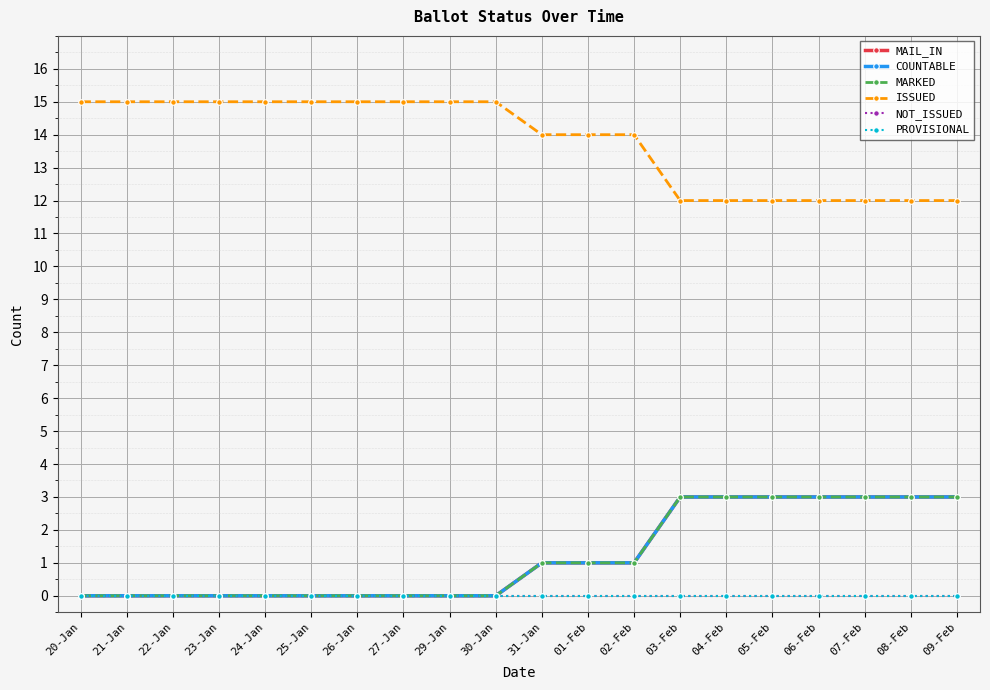

What is the label of the 7th point from the left?

26-Jan